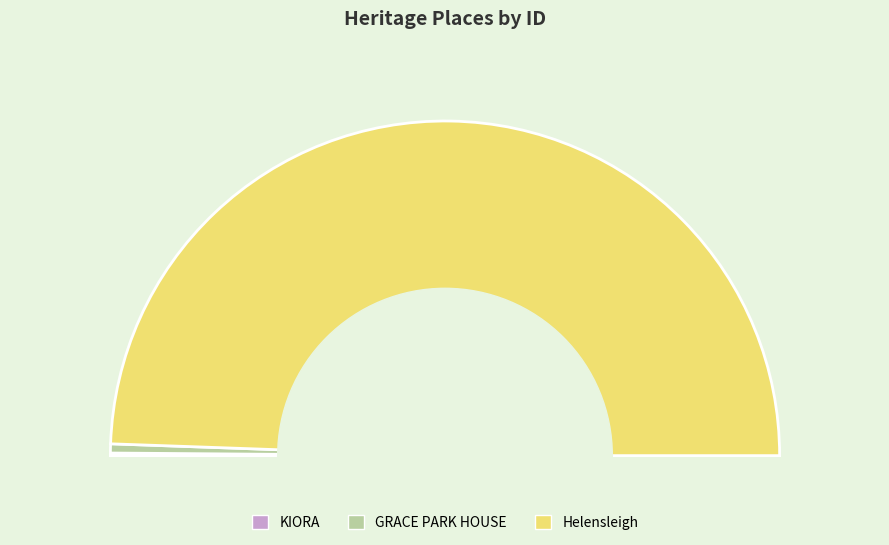

To the nearest percent, what percentage of the pie is Helensleigh?

99%